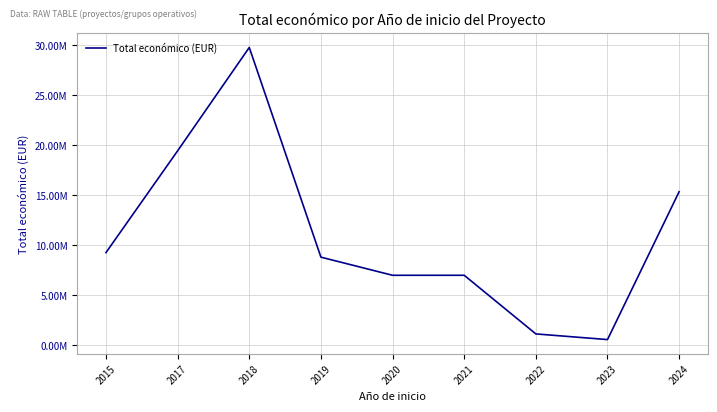

What is the value of the 4th point from the left?

8813647